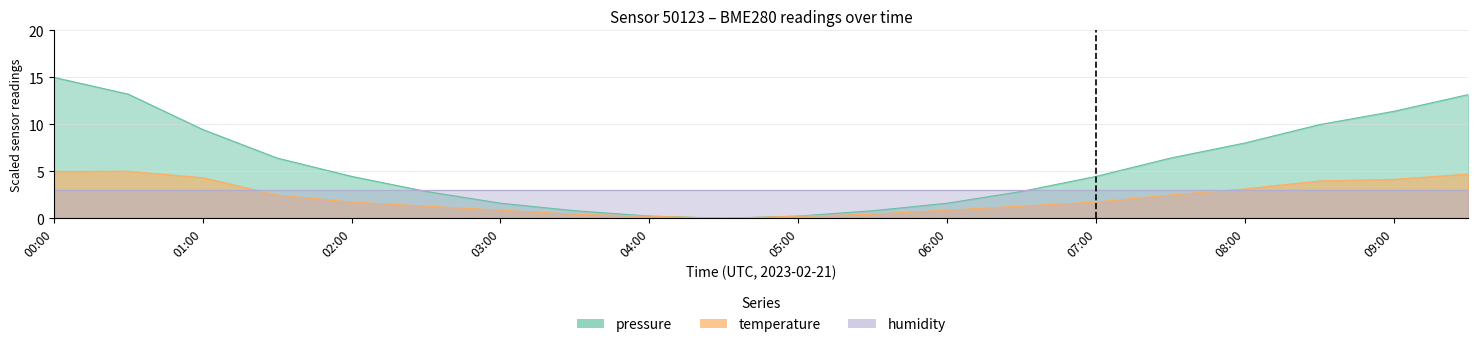

Read the temperature value at 06:00.

0.9